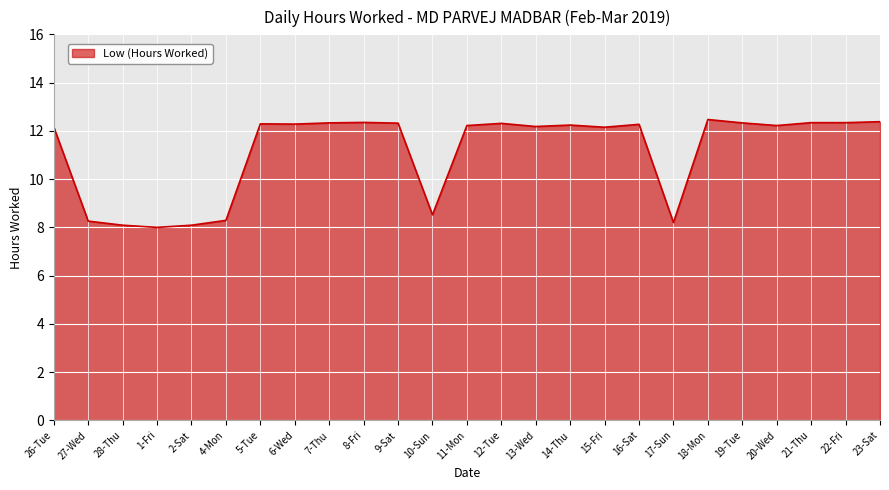

What is the smallest value displayed?

8.0